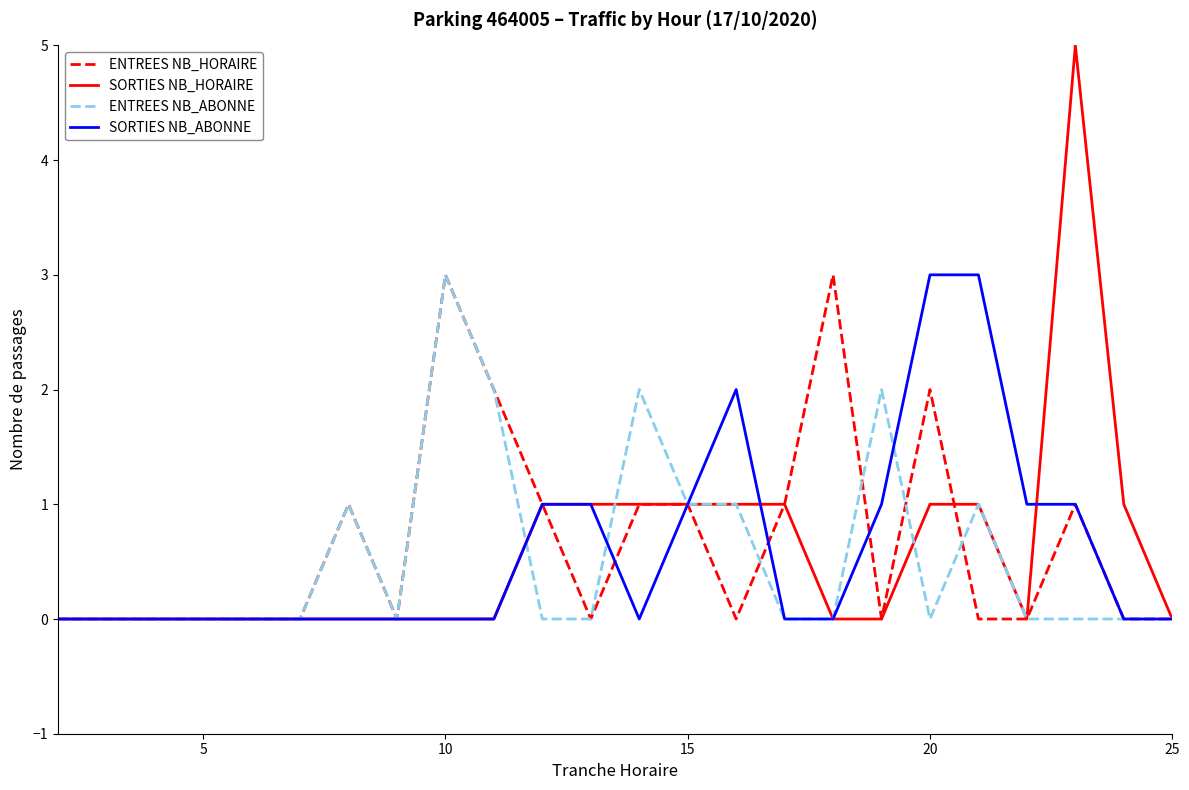

Which series has the largest range (max minus min)?

SORTIES NB_HORAIRE